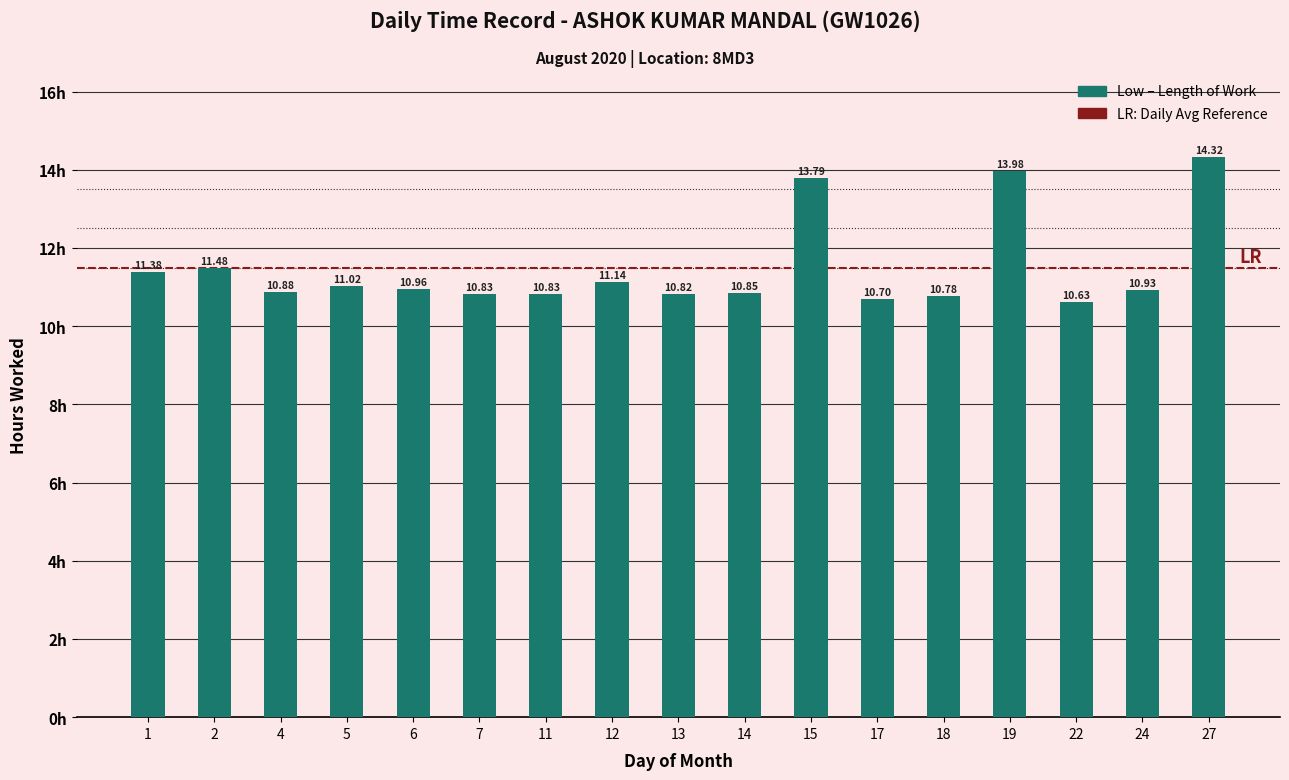

What is the change in value from 15 to 17?

-3.1